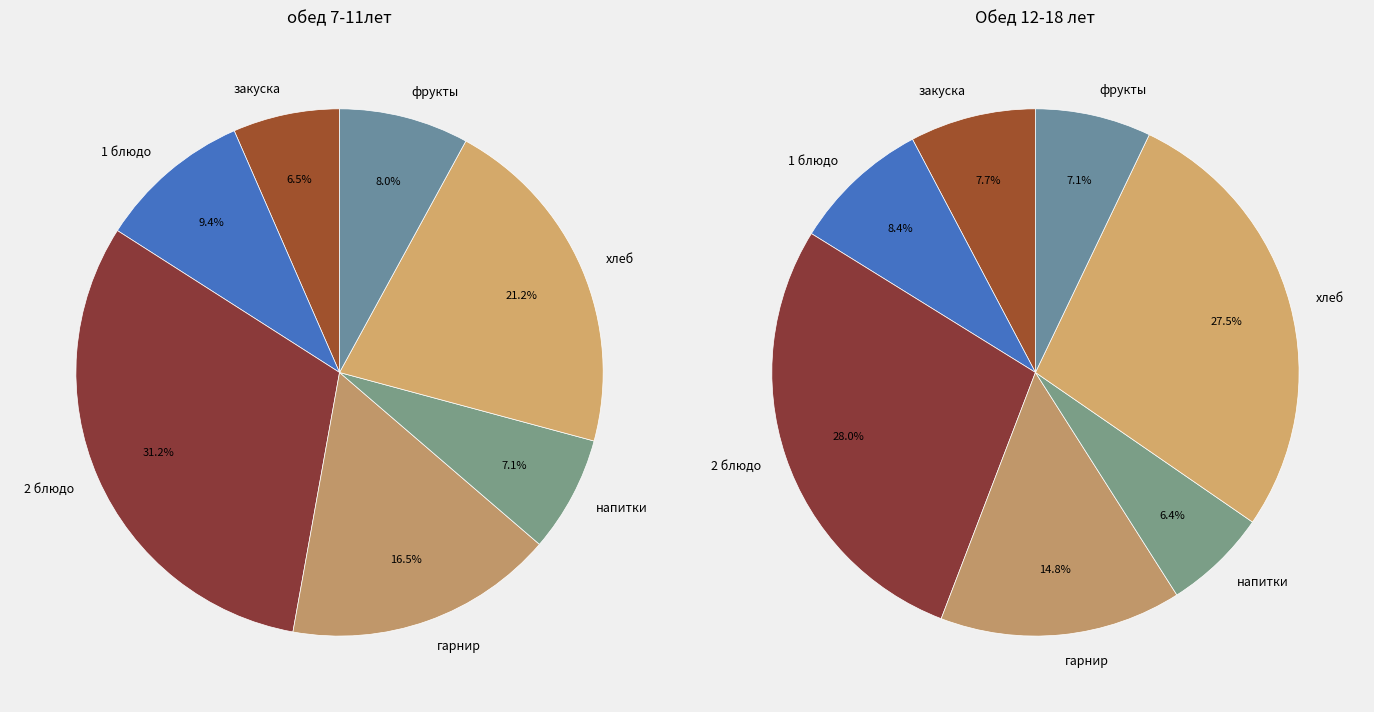

Which slice is the smallest?

закуска